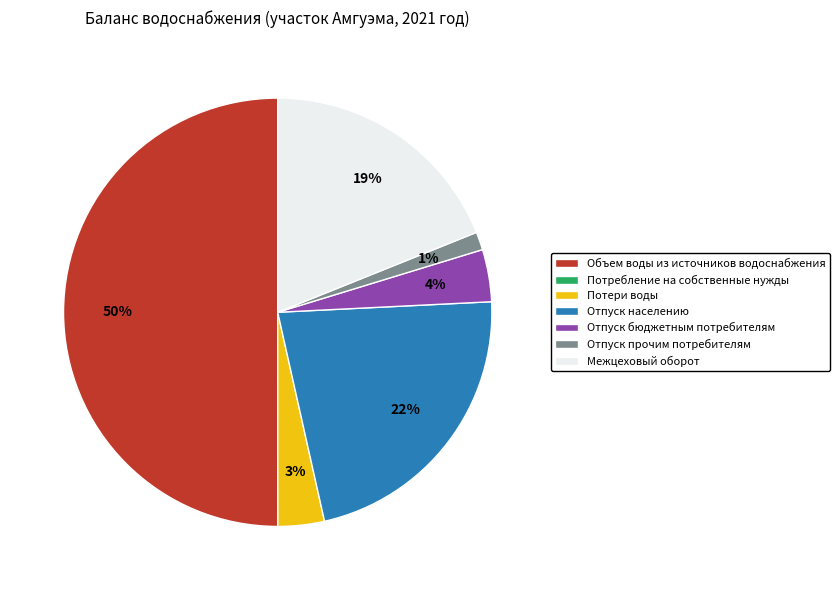

To the nearest percent, what portion does Отпуск прочим потребителям represent?

1%